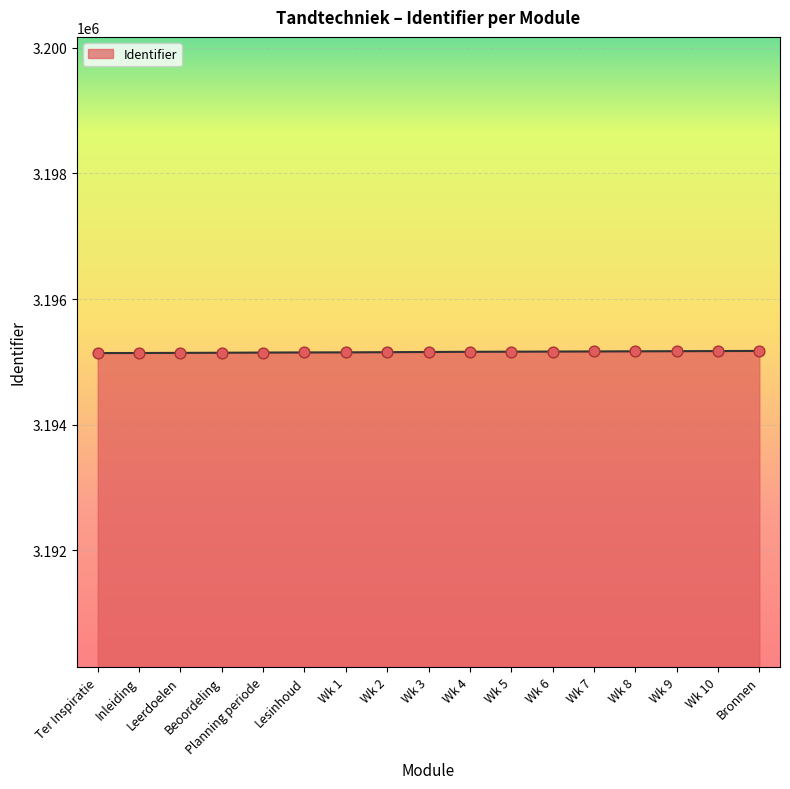

What is the change in value from Wk 6 to Bronnen?

+10